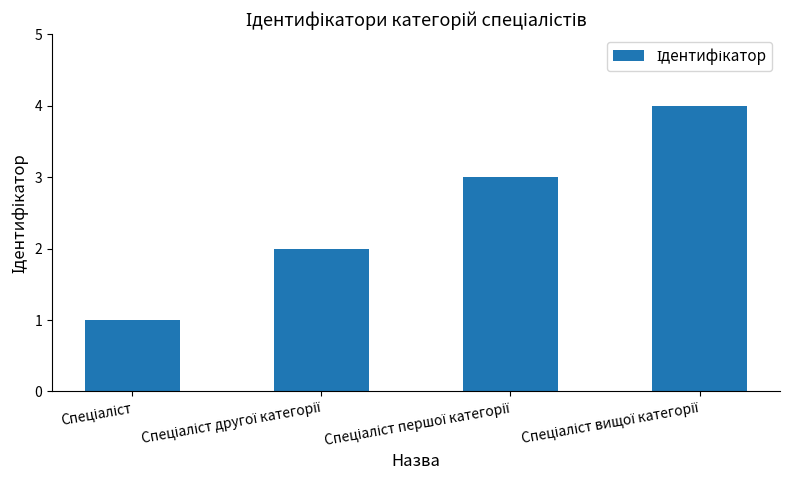

What is the greatest value displayed?

4